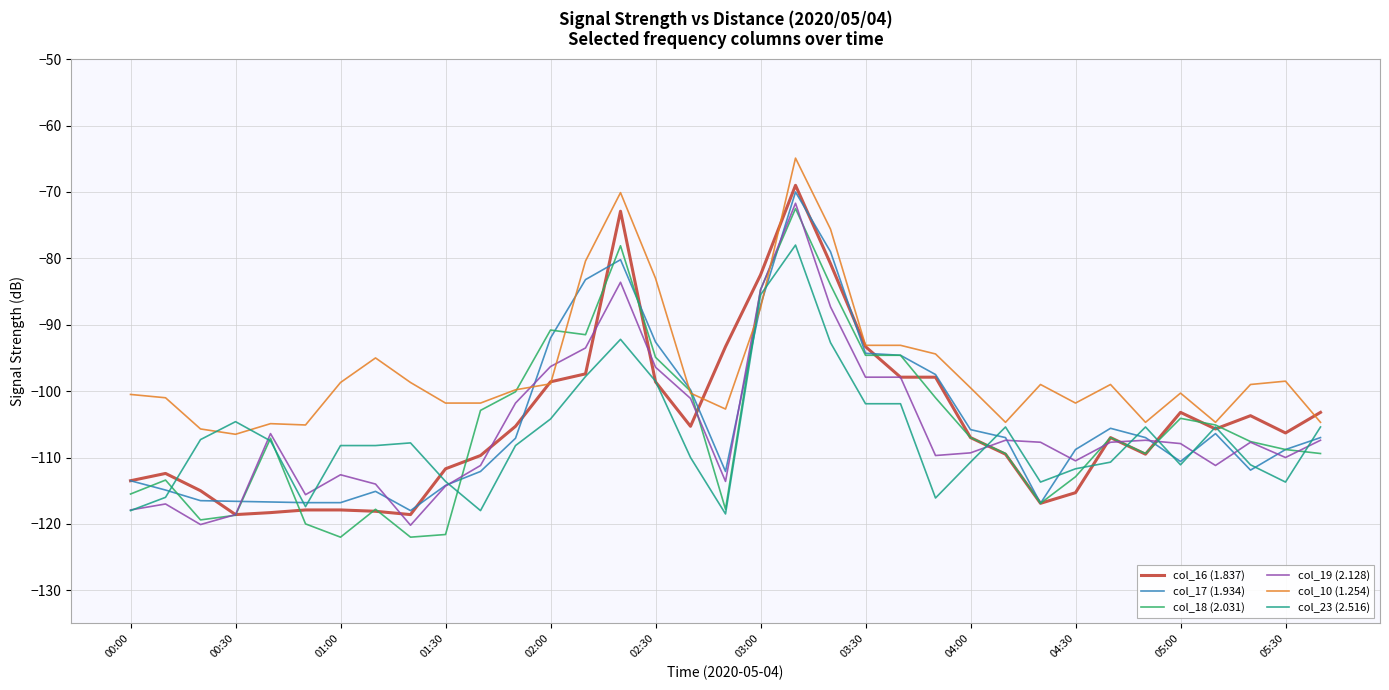

What is the minimum value for col_19 (2.128)?

-120.2